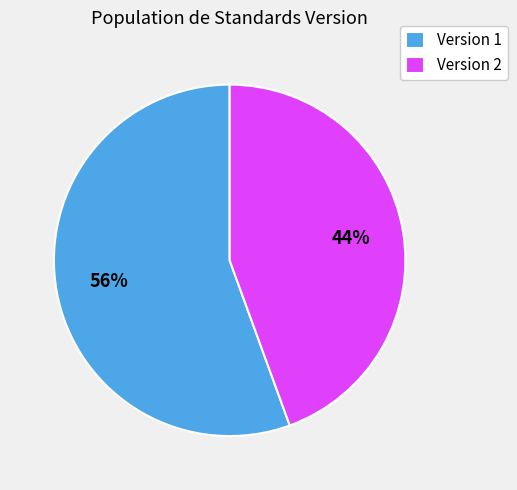

To the nearest percent, what portion does Version 1 represent?

56%